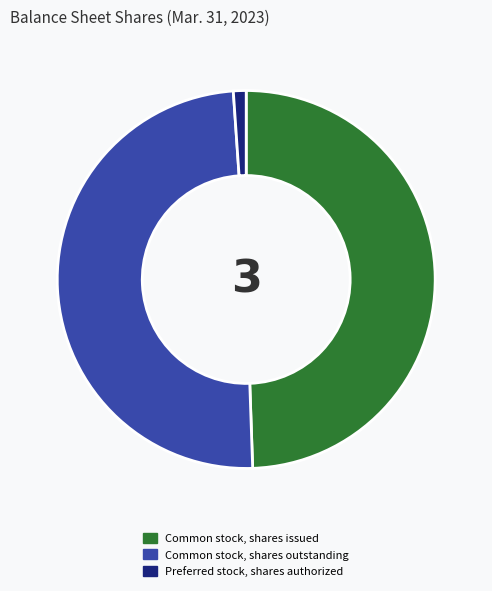

Does any single category account for the majority?

No